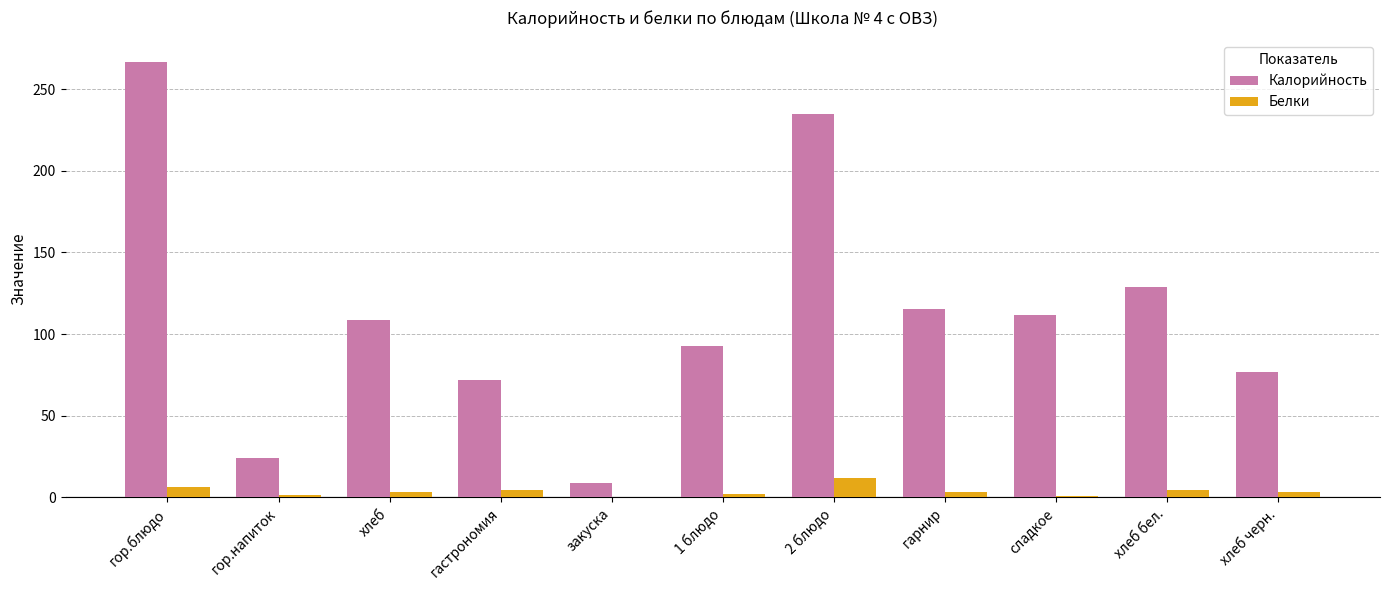

Where does the Калорийность series first go above 108?

гор.блюдо